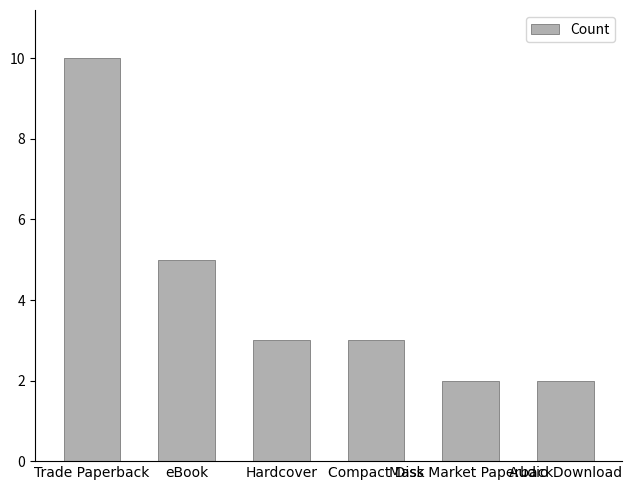

True or false: the data shows 2 at Mass Market Paperback.

True